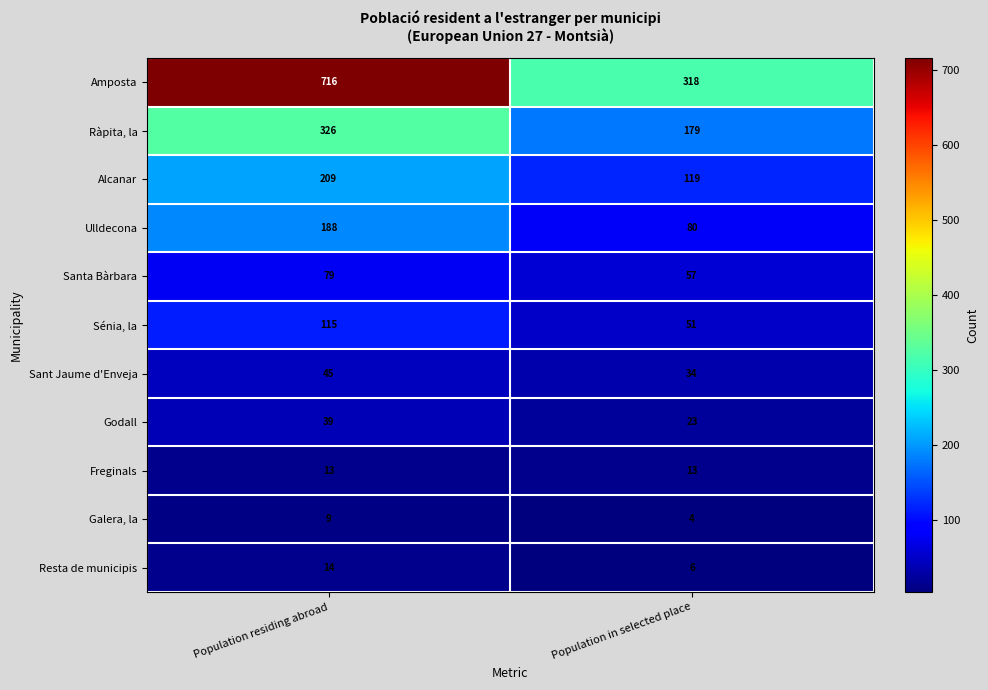

The value of Amposta at Population in selected place is 318. True or false?

True